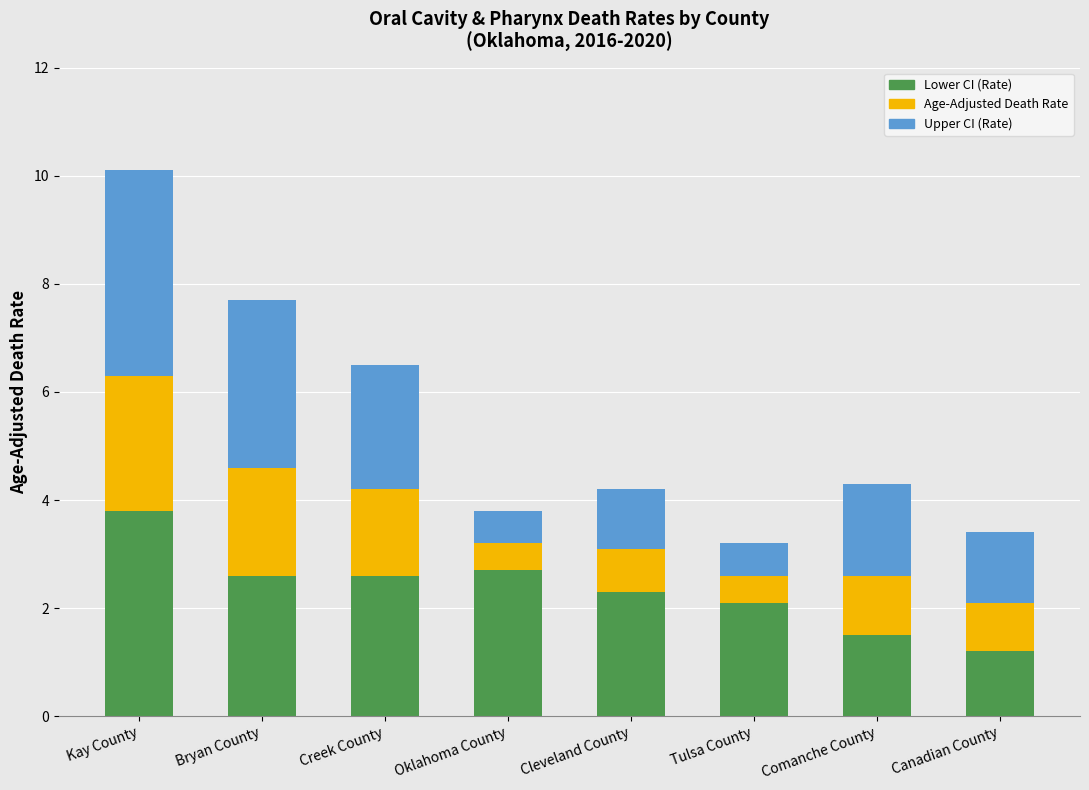

What is the difference between the second highest and minimum values in the Lower CI (Rate) series?

1.5